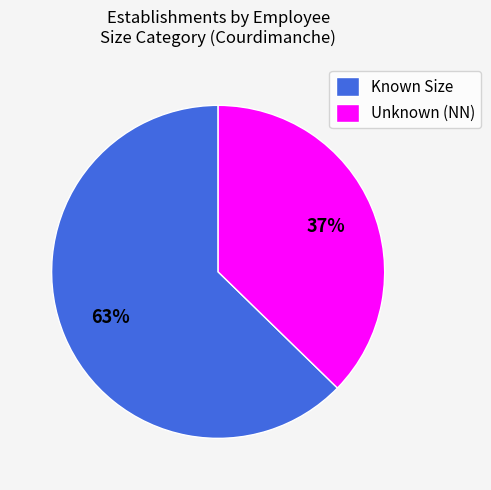

Combined, do Known Size and Unknown (NN) account for over 50%?

Yes